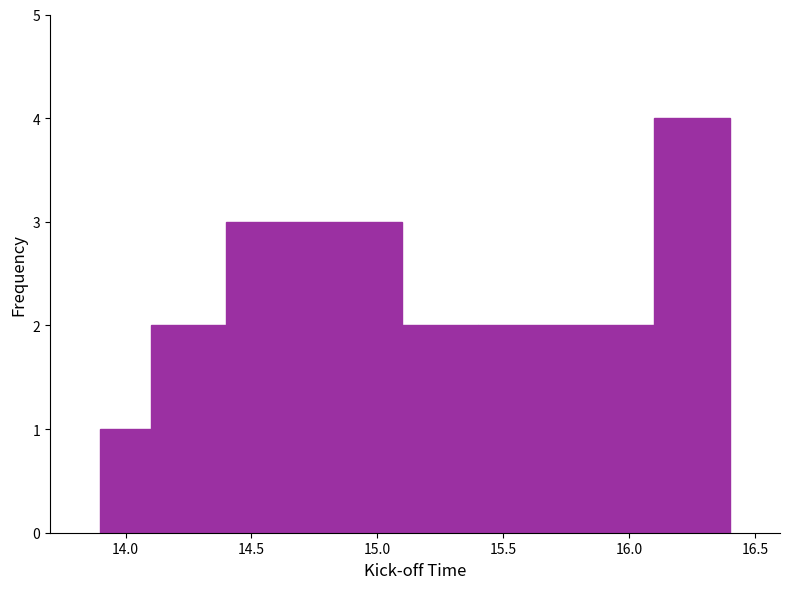

How tall is the bar that spans 15.4 to 16.1 on the x-axis? The values are not printed on the chart, so give them approximately, as read against the axis.

2